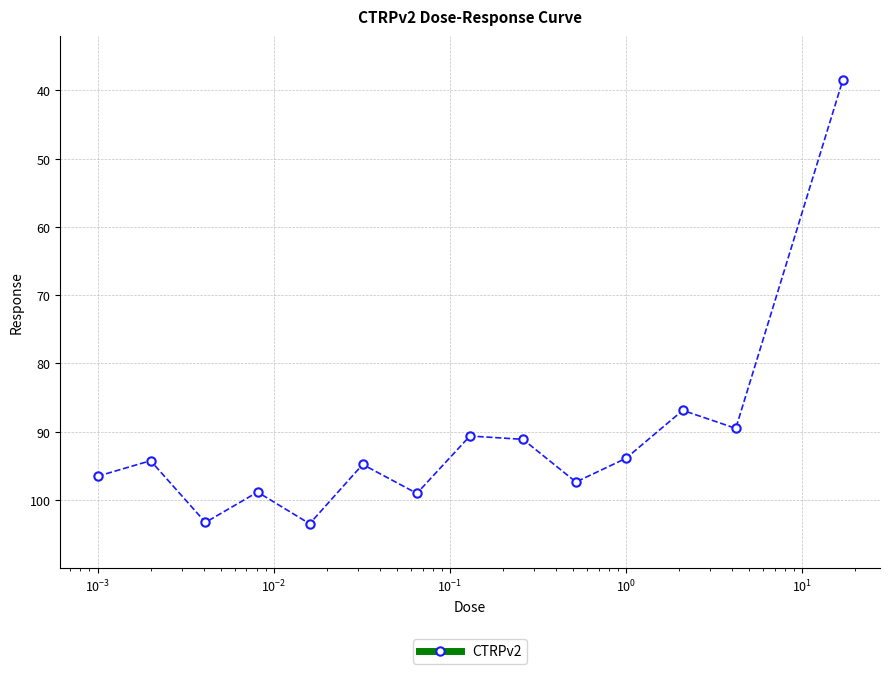

What is the average value?

91.3